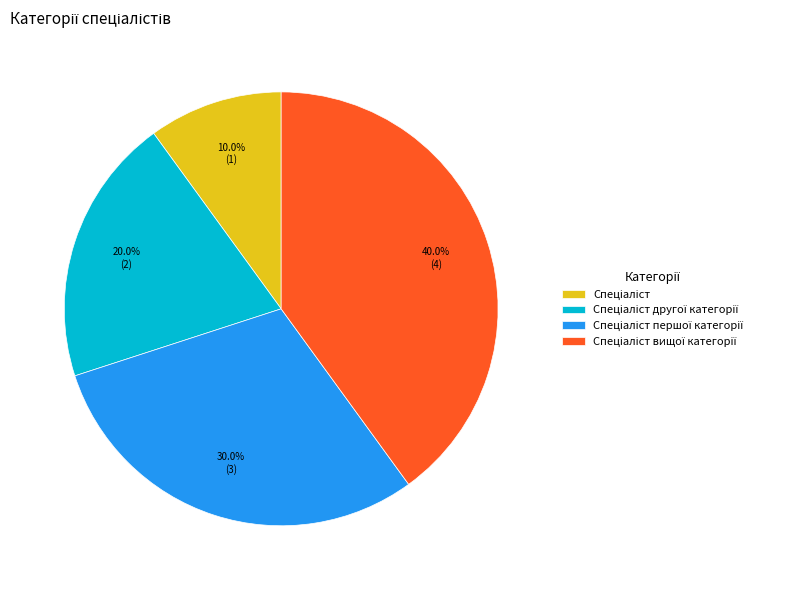

To the nearest percent, what is the average slice percentage?

25%